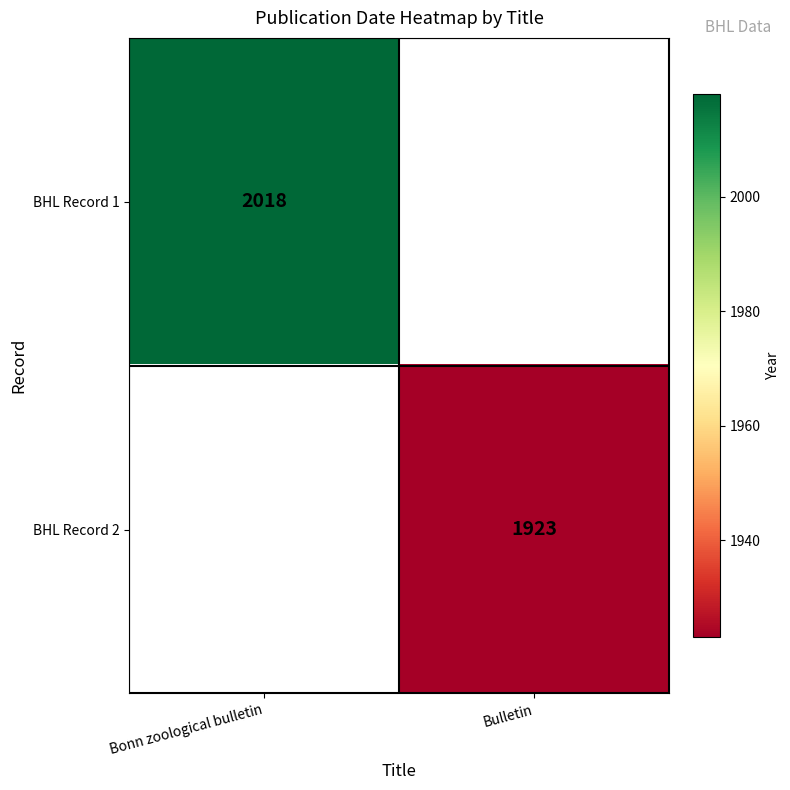

Is it true that BHL Record 1 equals 421 at Bonn zoological bulletin?

False